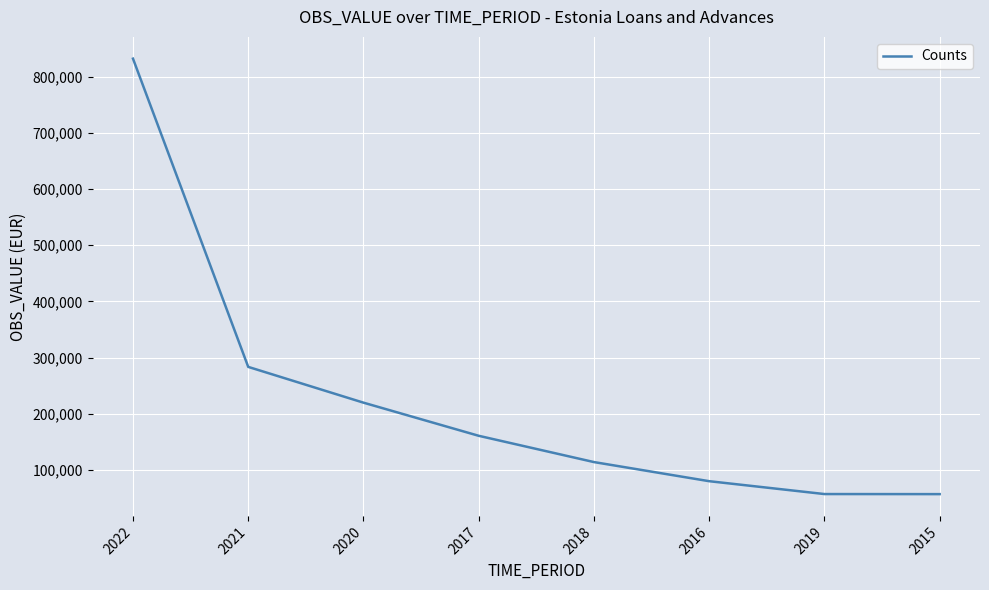

What value does the data have at 2016?

79672